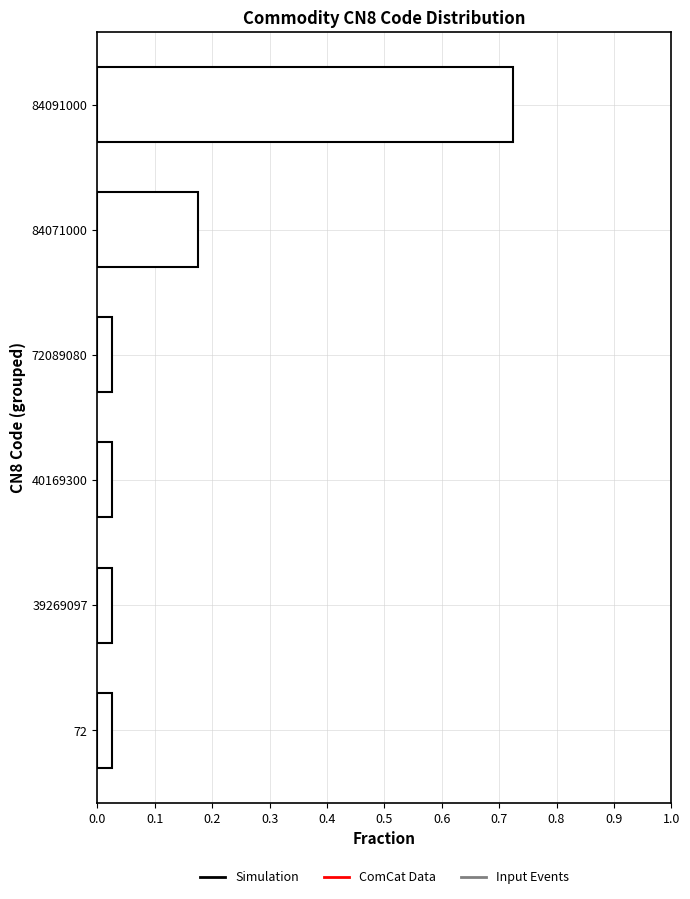

Which label corresponds to the largest value in the chart?

84091000